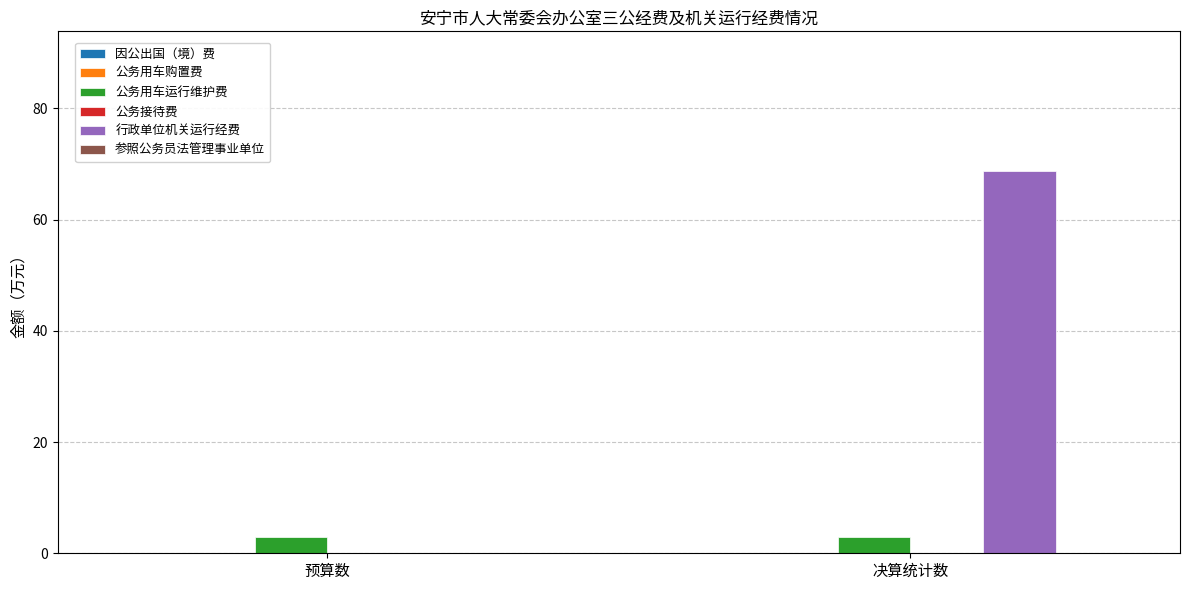

Count the number of categories in the chart.

2